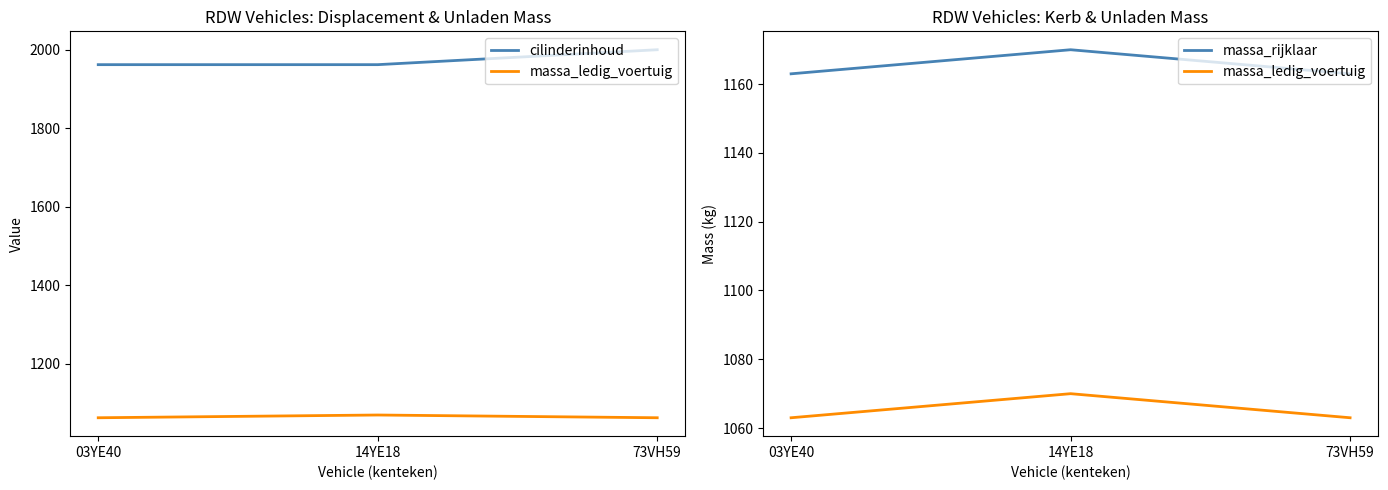

Which series has the widest spread of values?

cilinderinhoud